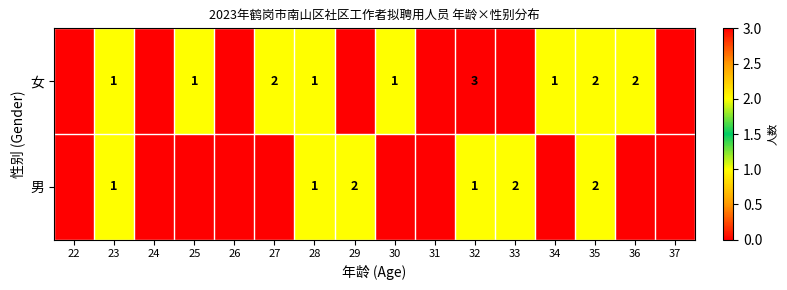

The value of 男 at 29 is 1. True or false?

False